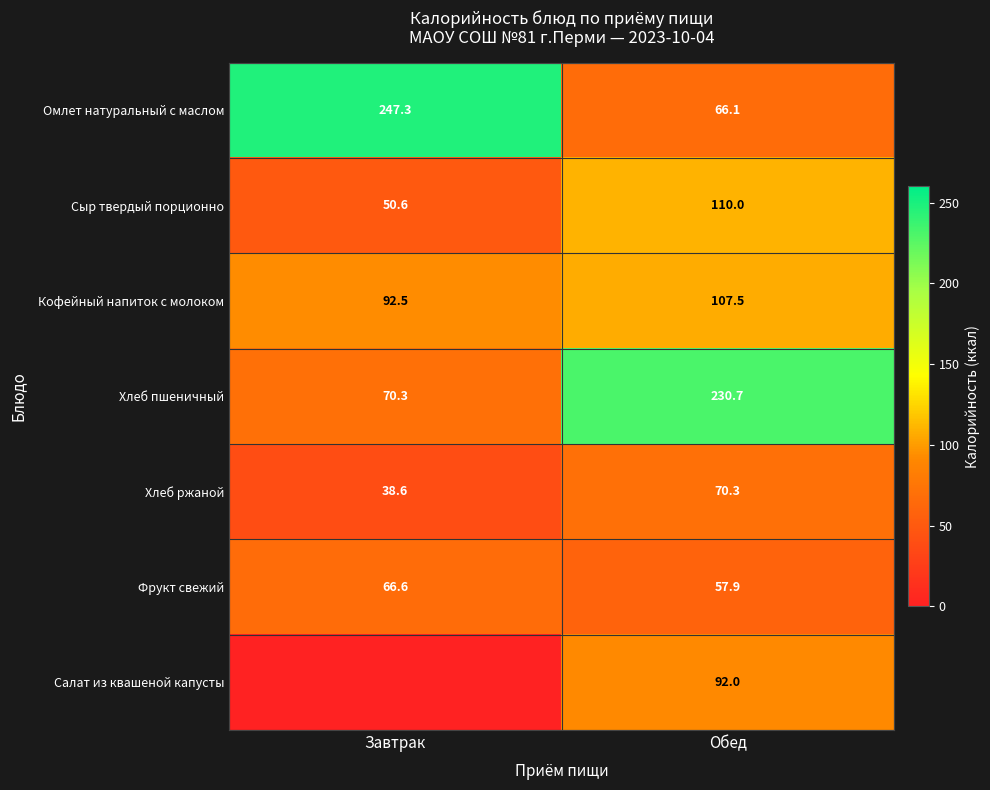

Rank the series at Обед from lowest to highest value.

Фрукт свежий, Омлет натуральный с маслом, Хлеб ржаной, Салат из квашеной капусты, Кофейный напиток с молоком, Сыр твердый порционно, Хлеб пшеничный